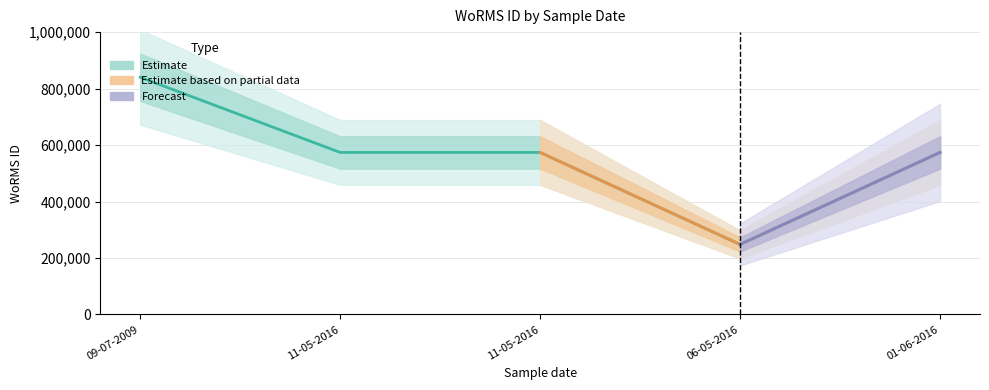

What are all the series names shown in the legend?

Estimate, Estimate based on partial data, Forecast